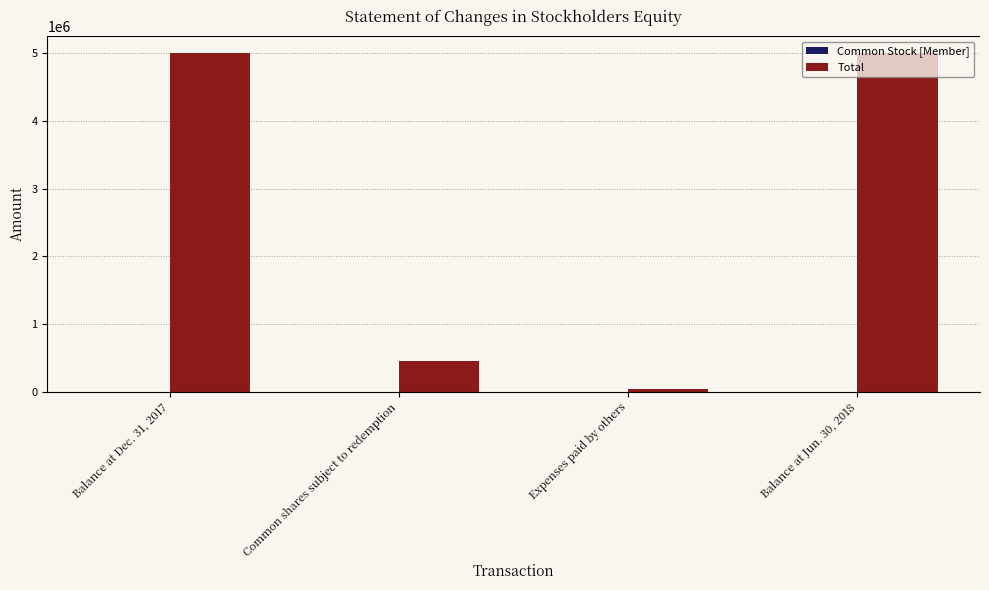

What is the difference between the Total values at Expenses paid by others and Common shares subject to redemption?

406299